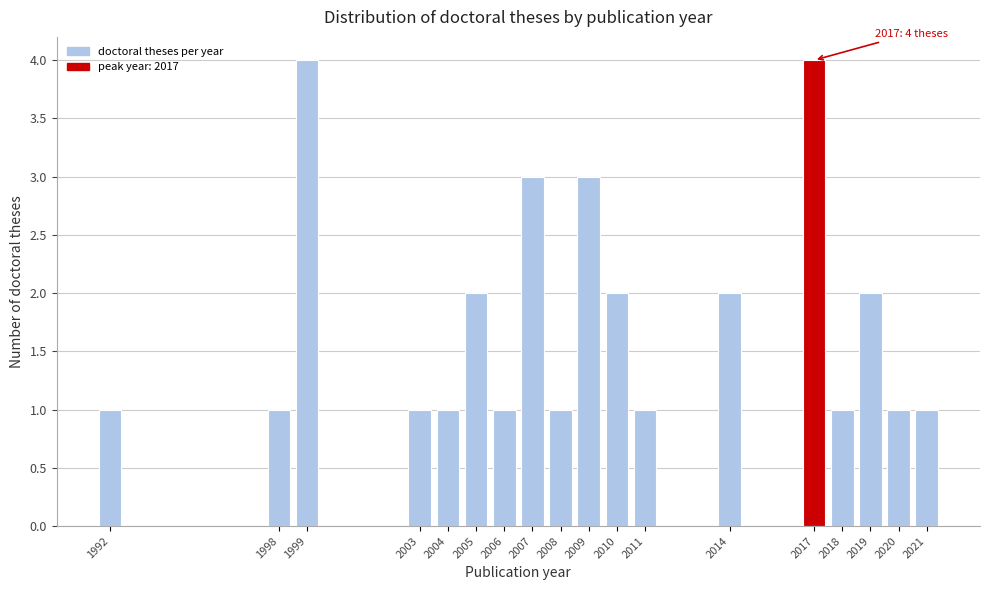

Reading left to right, transcribe all the data shown in this chart.

1992=1	1998=1	1999=4	2003=1	2004=1	2005=2	2006=1	2007=3	2008=1	2009=3	2010=2	2011=1	2014=2	2017=4	2018=1	2019=2	2020=1	2021=1